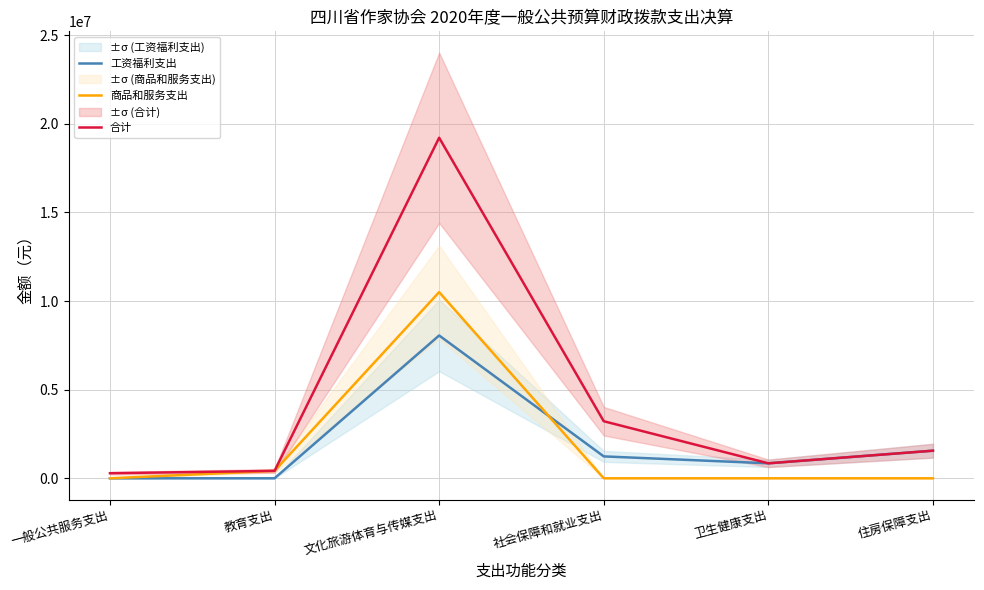

True or false: 工资福利支出 and 合计 cross at least once.

False